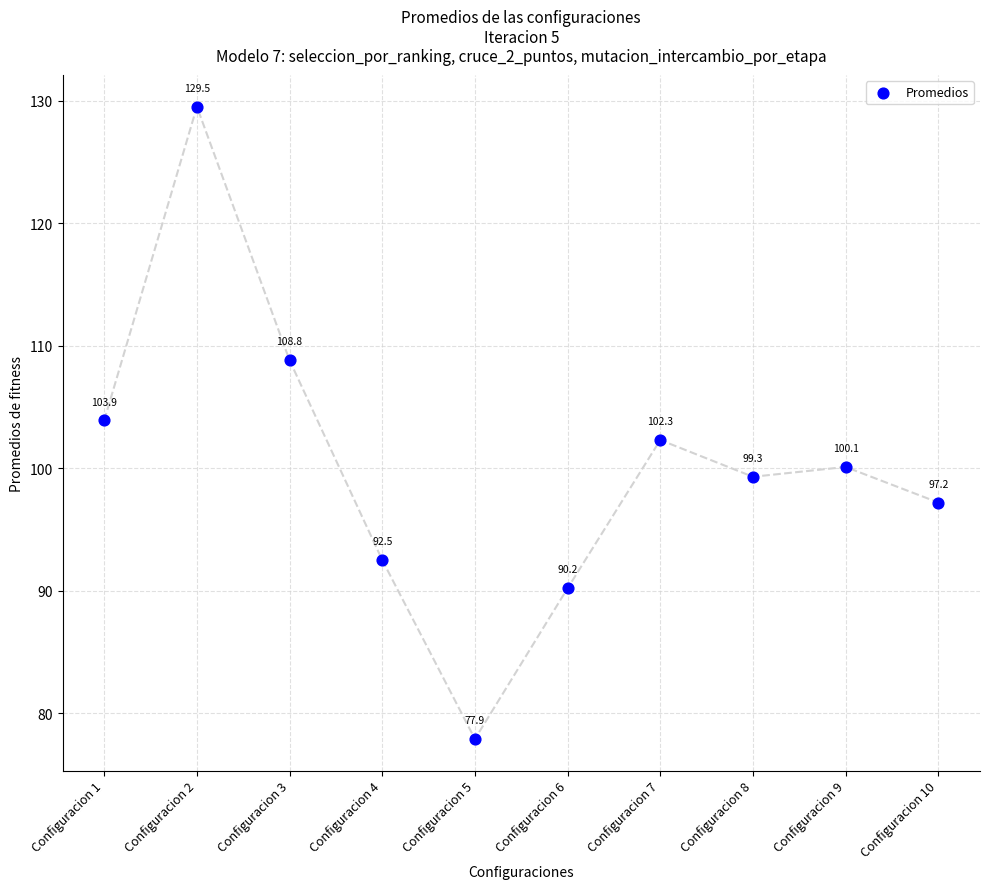

What Y value in the scatter plot is closest to 103?

102.3